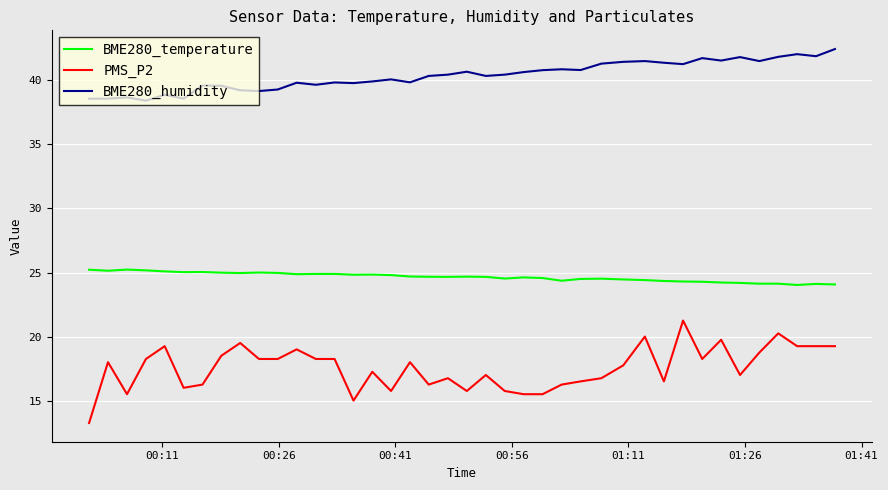

Does the chart display data point markers on the line(s)?

No